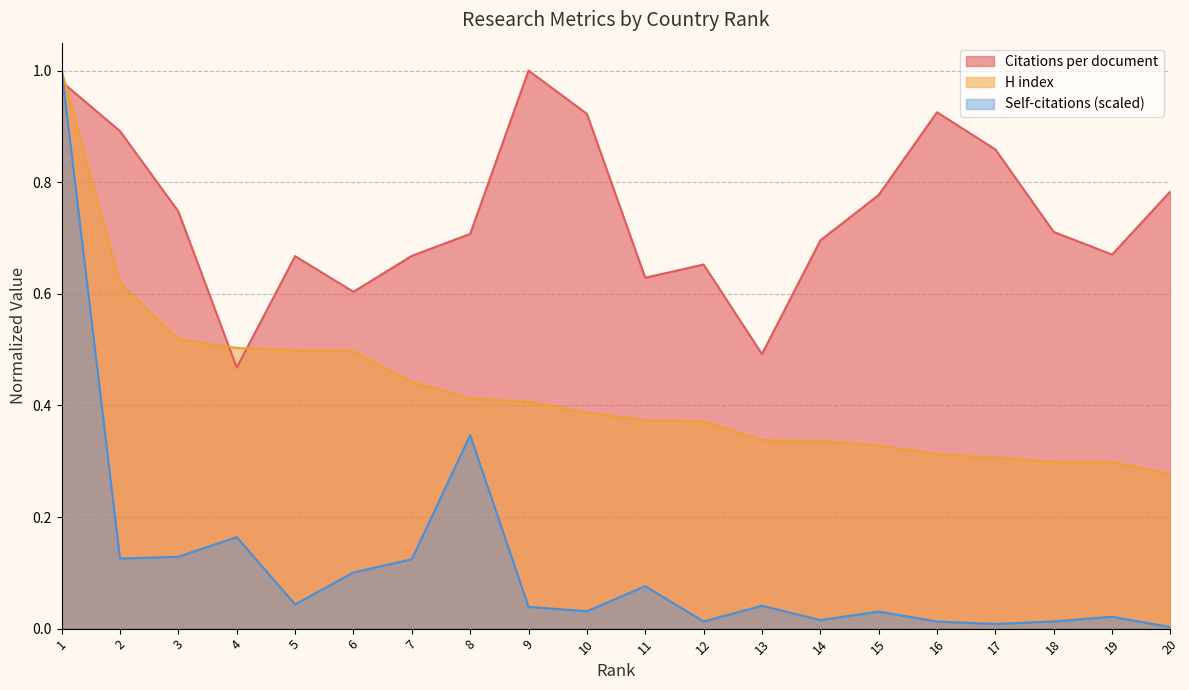

At which label is H index closest to 0?

20